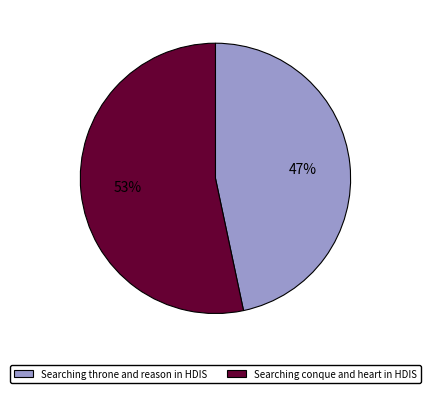

True or false: Searching throne and reason in HDIS accounts for 62% of the total.

False